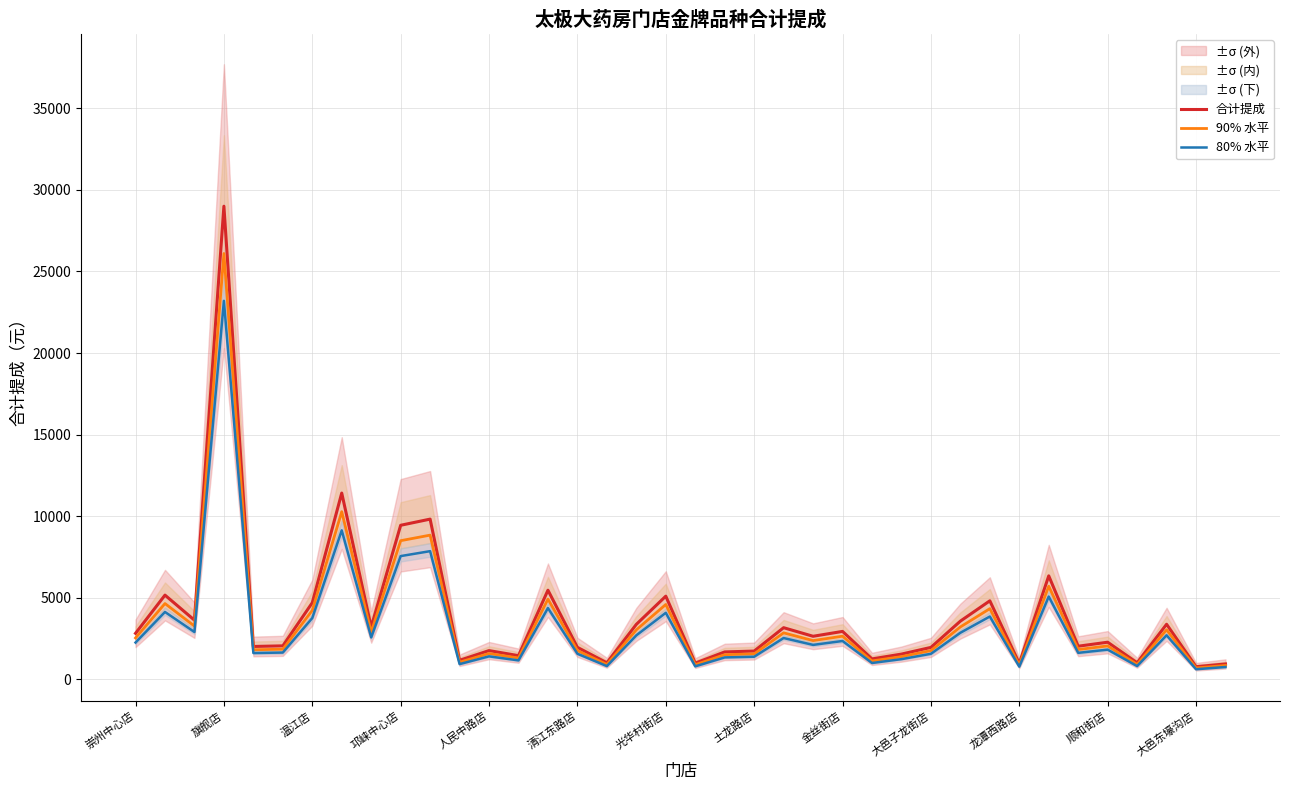

Is it true that 90% 水平 equals 2538.5 at 崇州中心店?

True